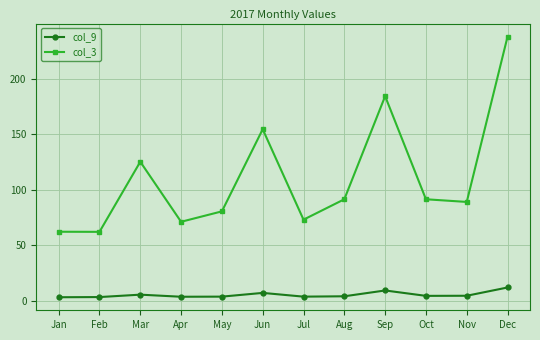

True or false: col_3 and col_9 cross at least once.

False